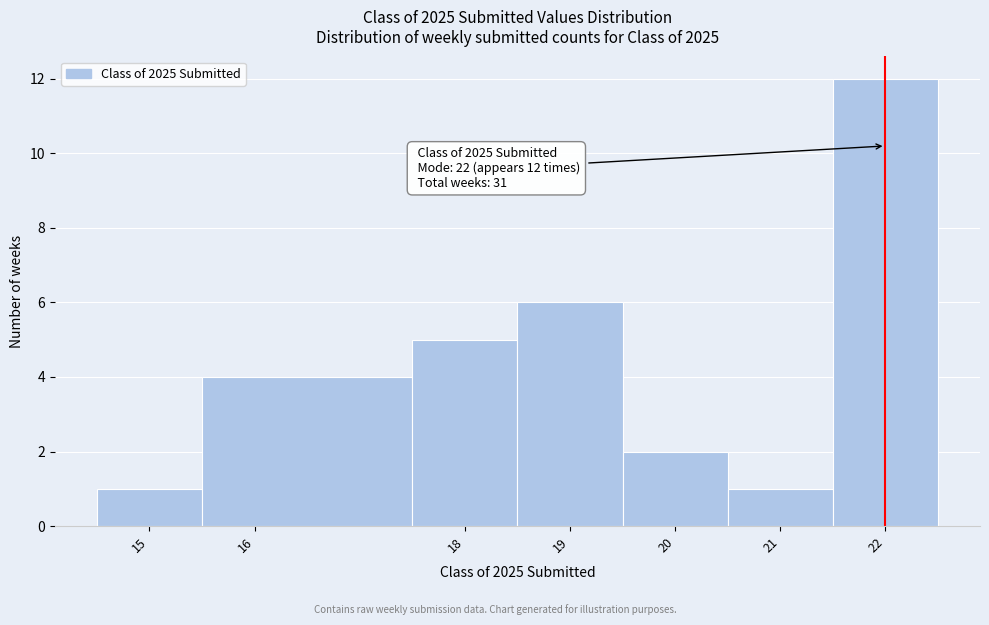

Over which range of the x-axis is the bar tallest?

21.5 to 22.5